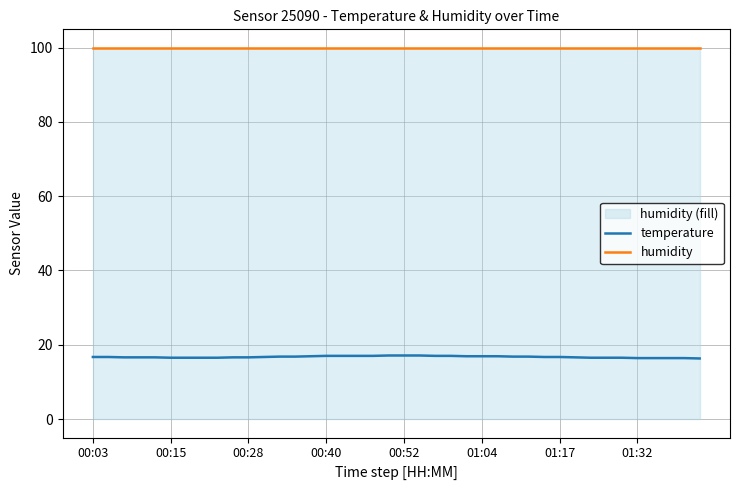

Which series has the largest range (max minus min)?

temperature